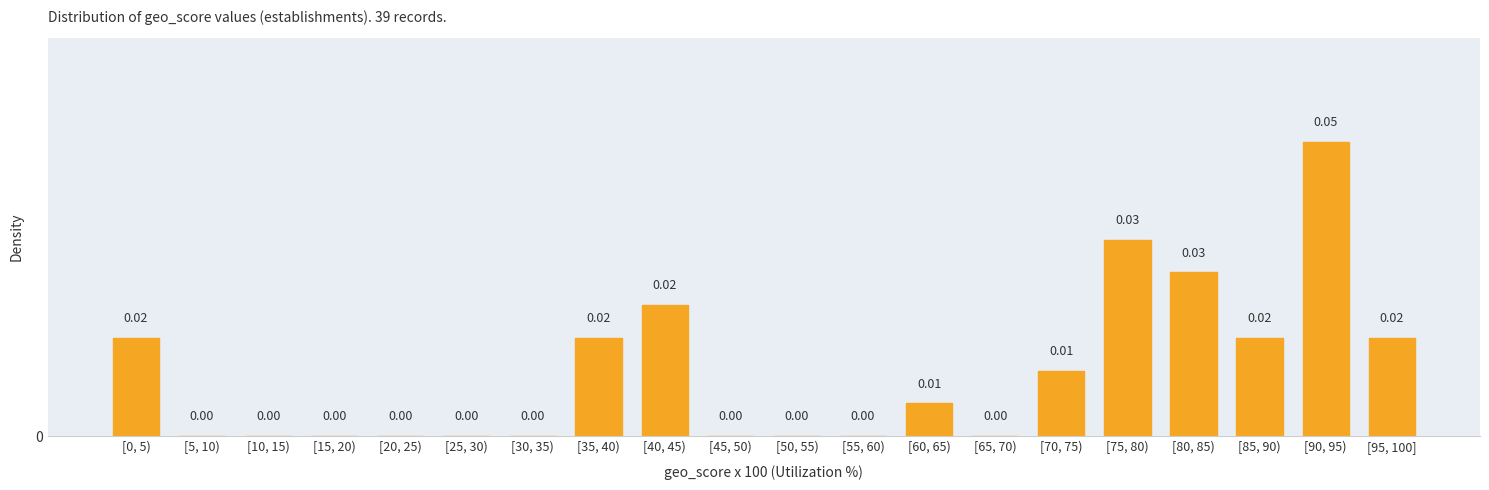

Between [85, 90) and [15, 20), which is larger?

[85, 90)